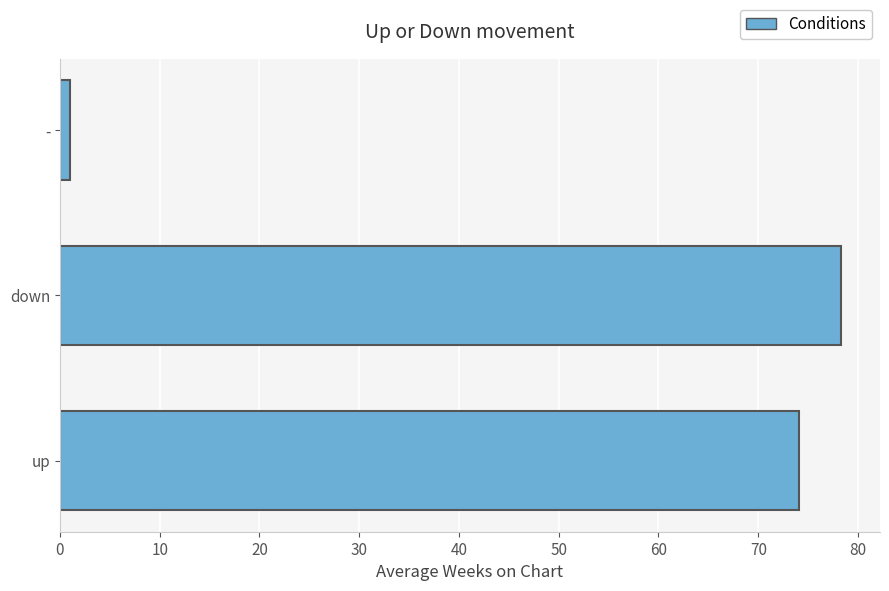

What is the maximum value shown in the chart?

78.3